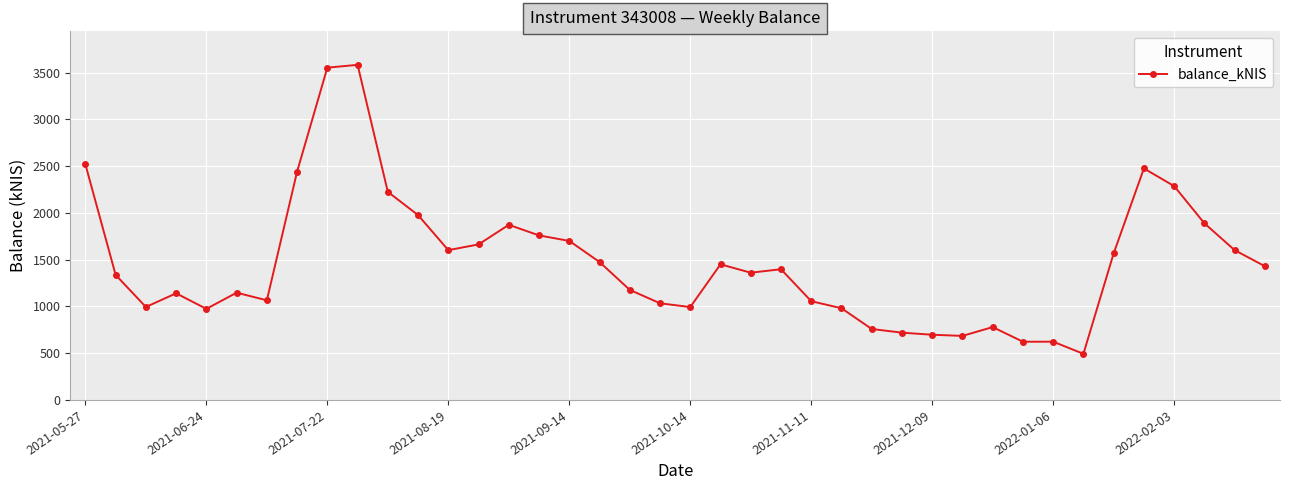

Is this an area chart (filled region under the line)?

No